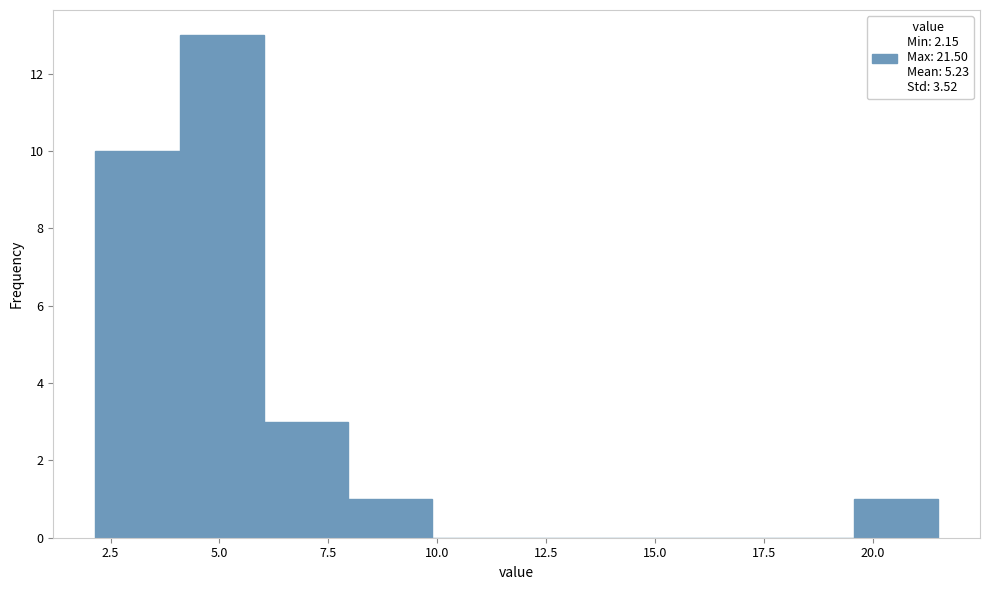

Around what value on the x-axis is the tallest bar? Give the approximate position of its centre, as read against the axis.

5.0